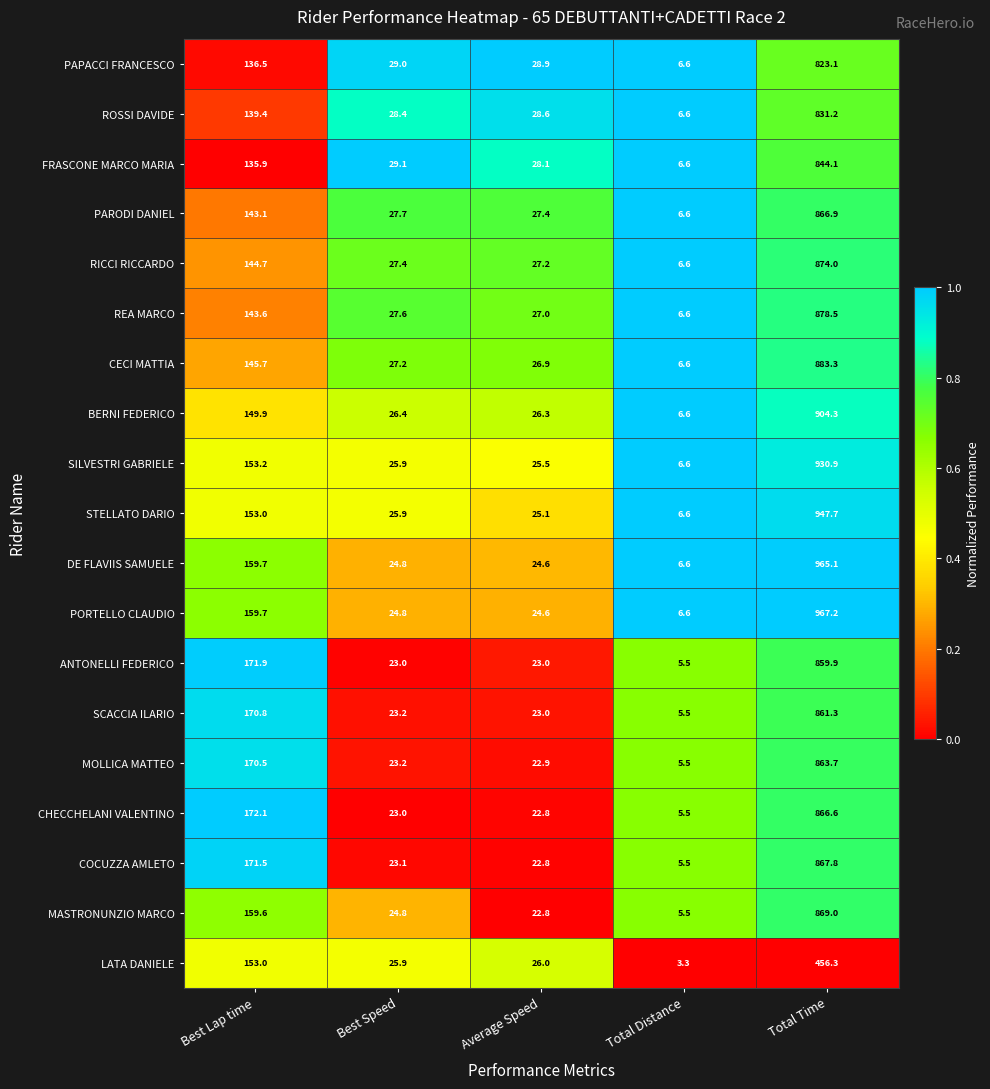

Is it true that ANTONELLI FEDERICO equals 536.5 at Total Time?

False